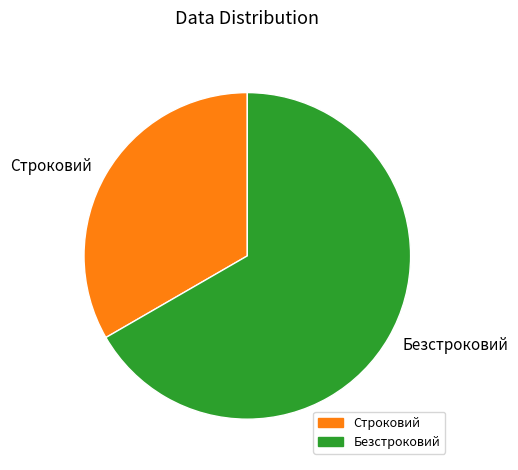

Rank the categories by value from lowest to highest.

Строковий, Безстроковий